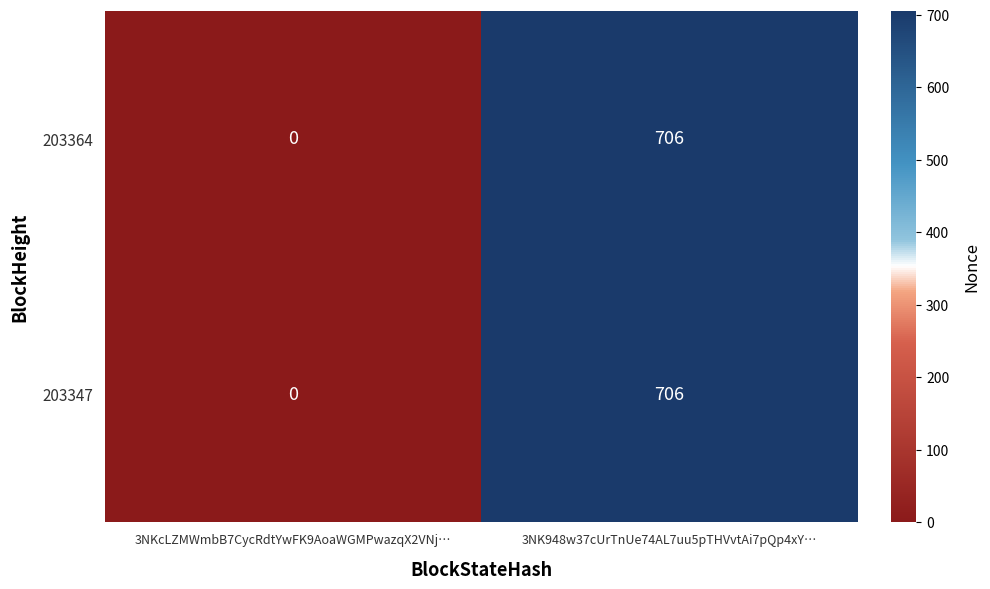

Reading left to right, list all the values displayed in this chart.

203364: 0	706
203347: 0	706